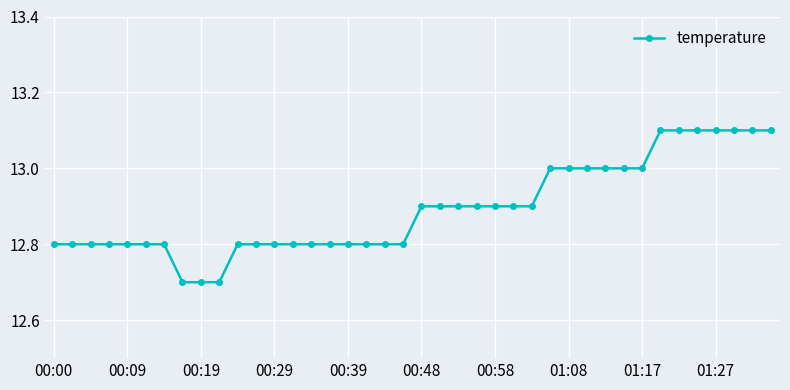

What is the difference between the second highest and minimum values?

0.4